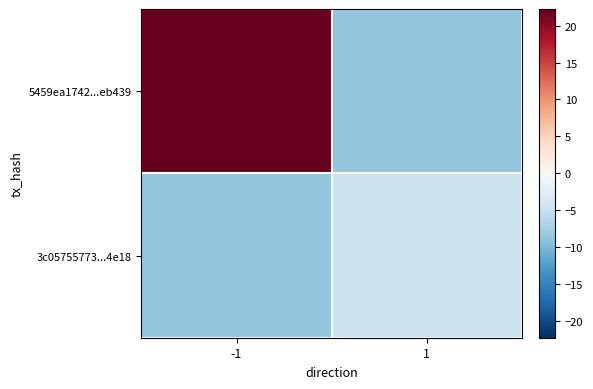

Rank the series by their maximum value, from highest to lowest.

5459ea1742...eb439, 3c05755773...4e18